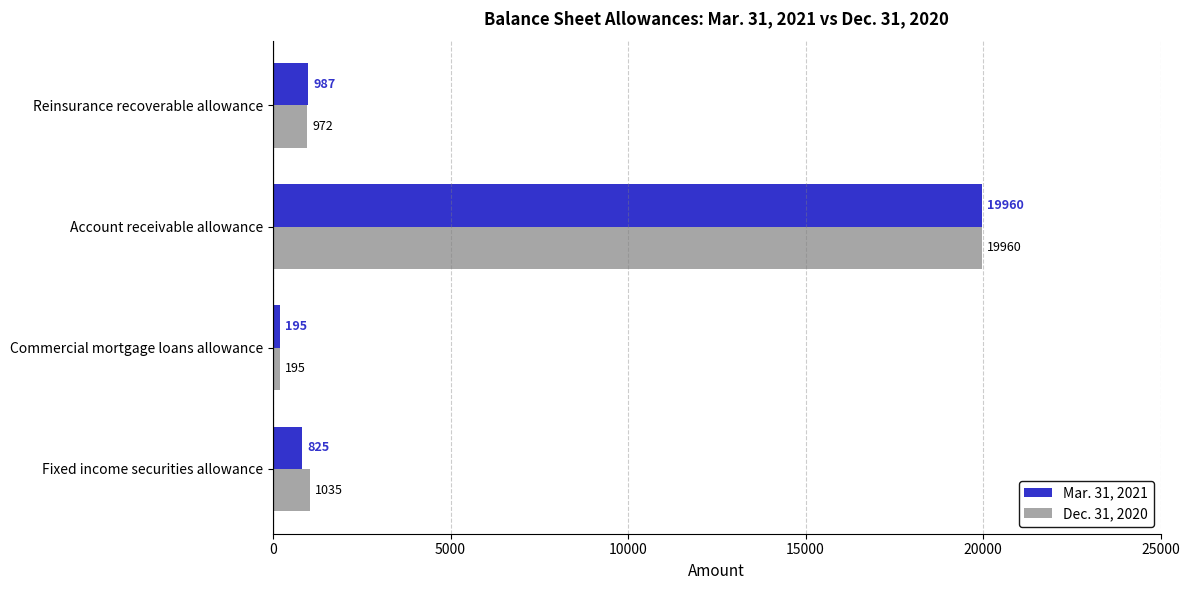

The Mar. 31, 2021 series shows 825 at Fixed income securities allowance. True or false?

True